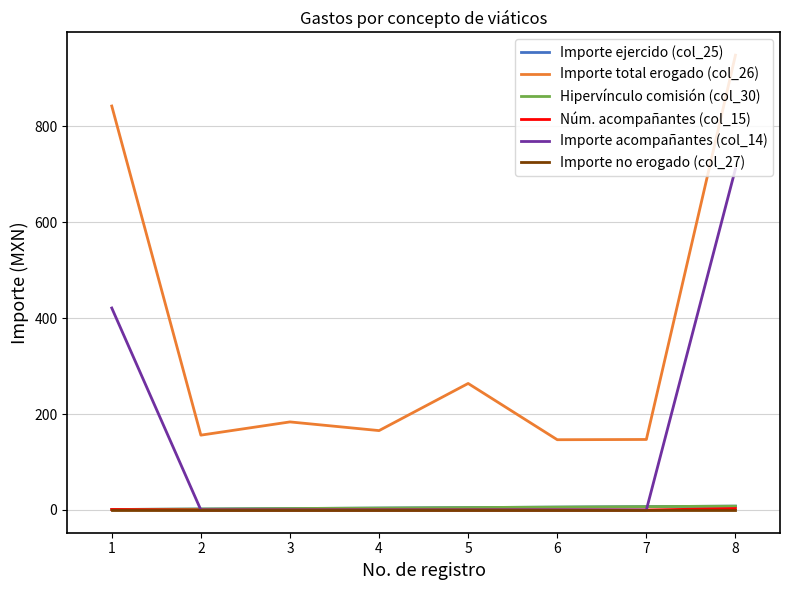

Is this an area chart (filled region under the line)?

No